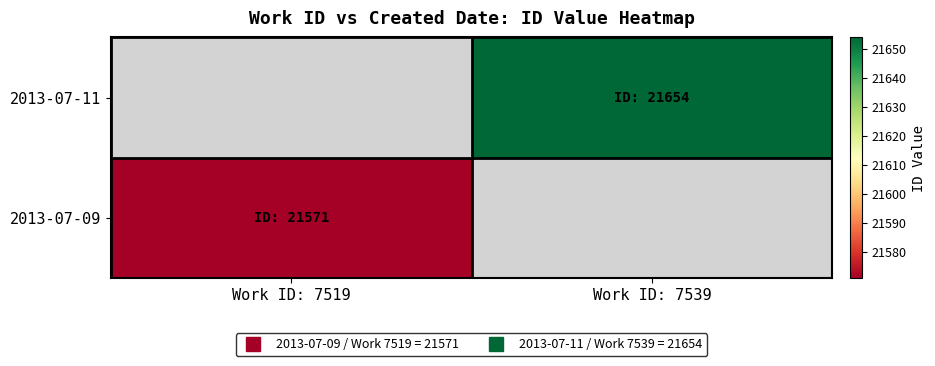

List the series in order of their peak value, highest first.

2013-07-09, 2013-07-11